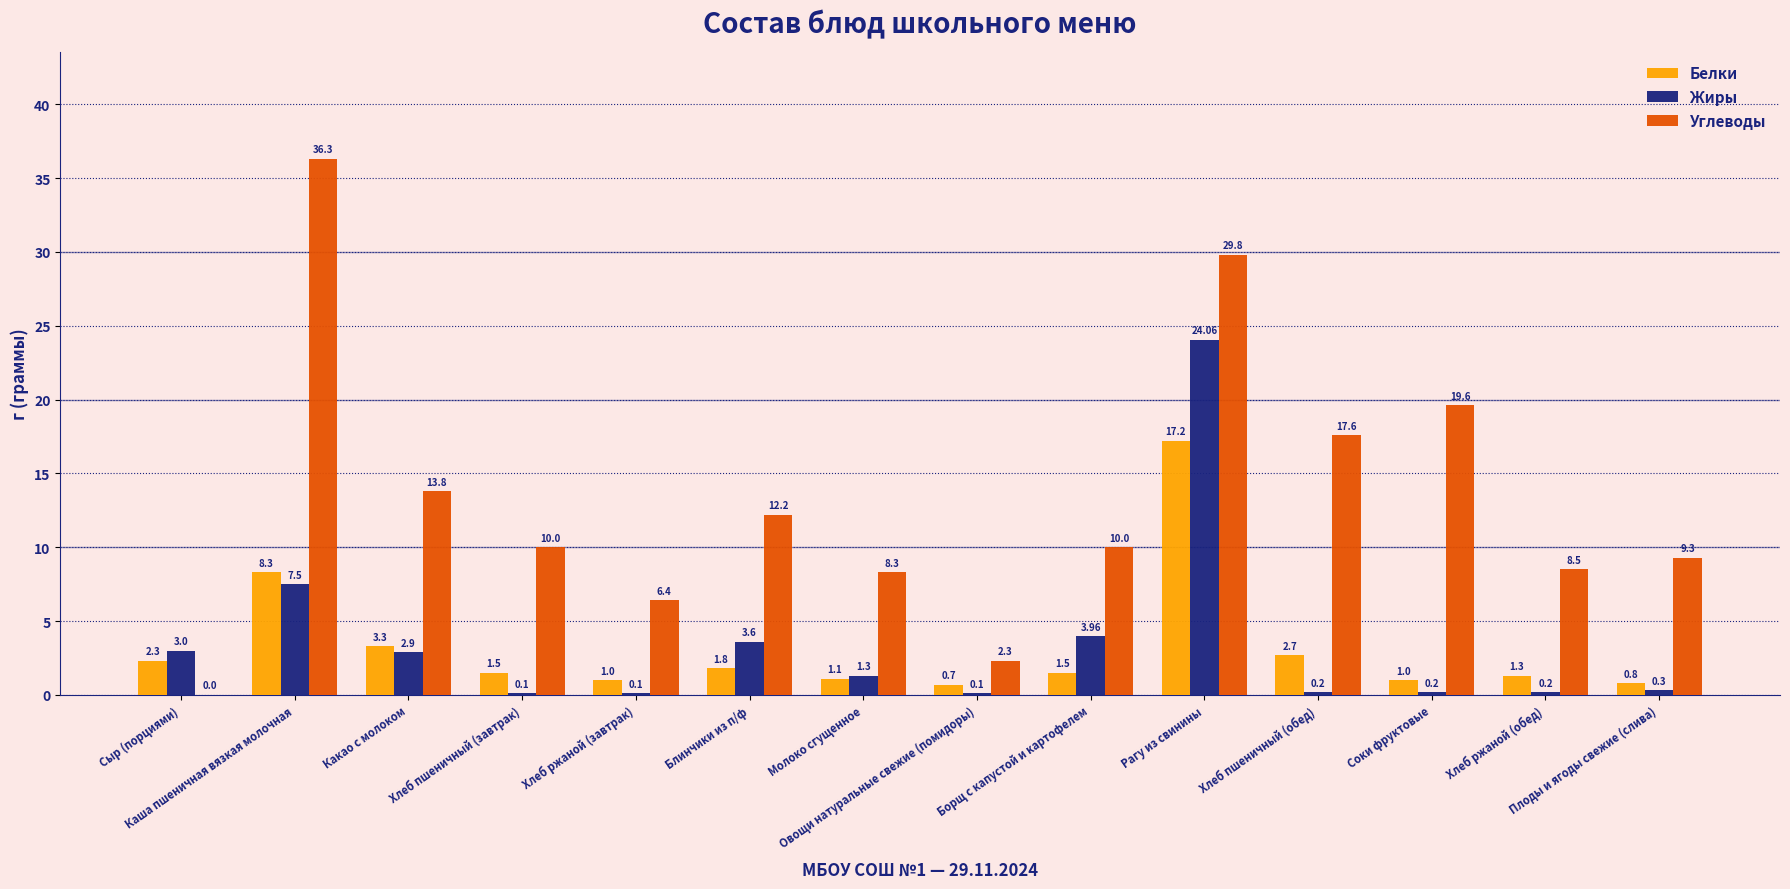

What is the sum of all Белки values?

44.5